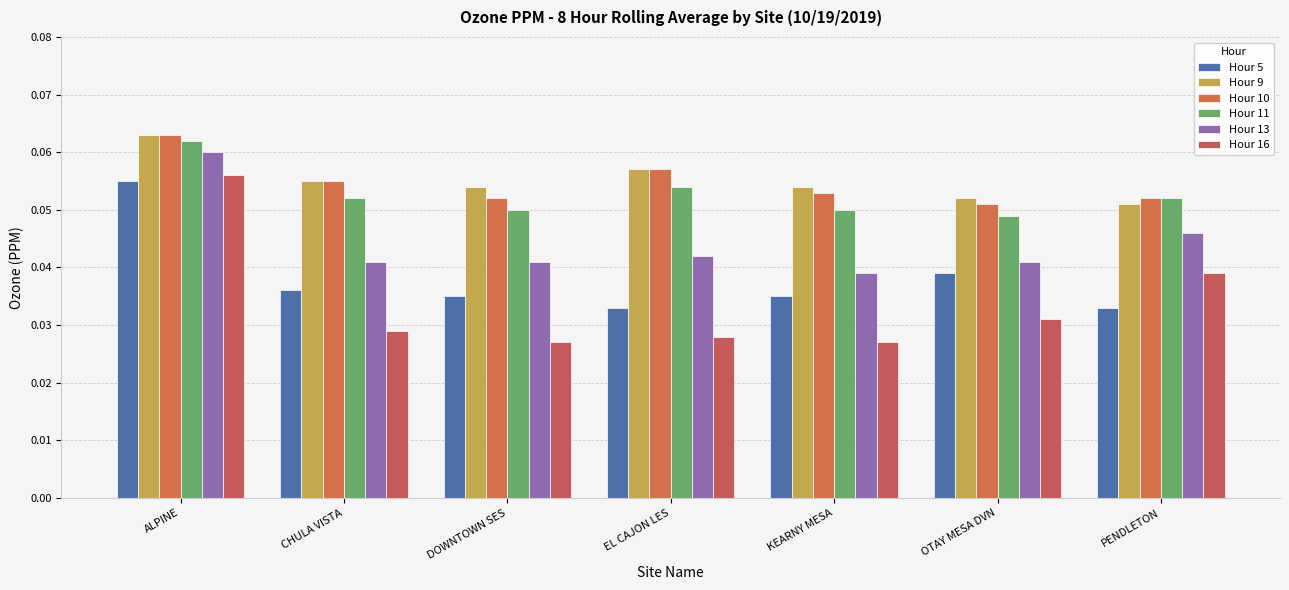

Which series has the largest range (max minus min)?

Hour 16